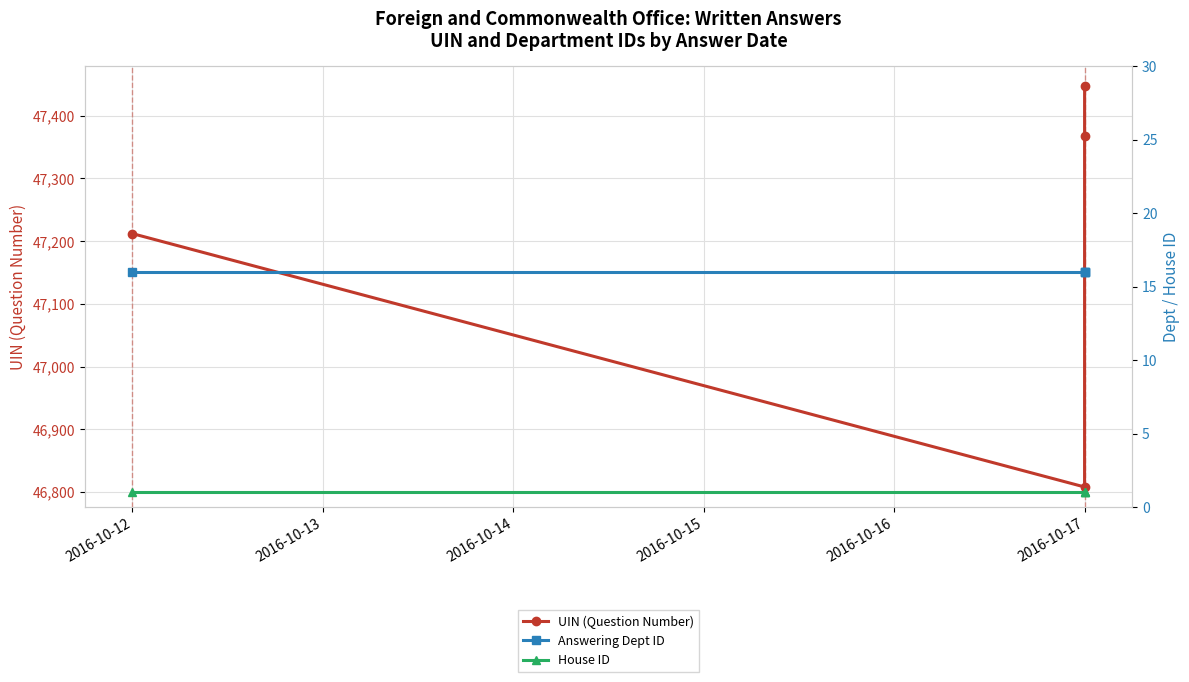

True or false: Answering Dept ID and UIN (Question Number) cross at least once.

False